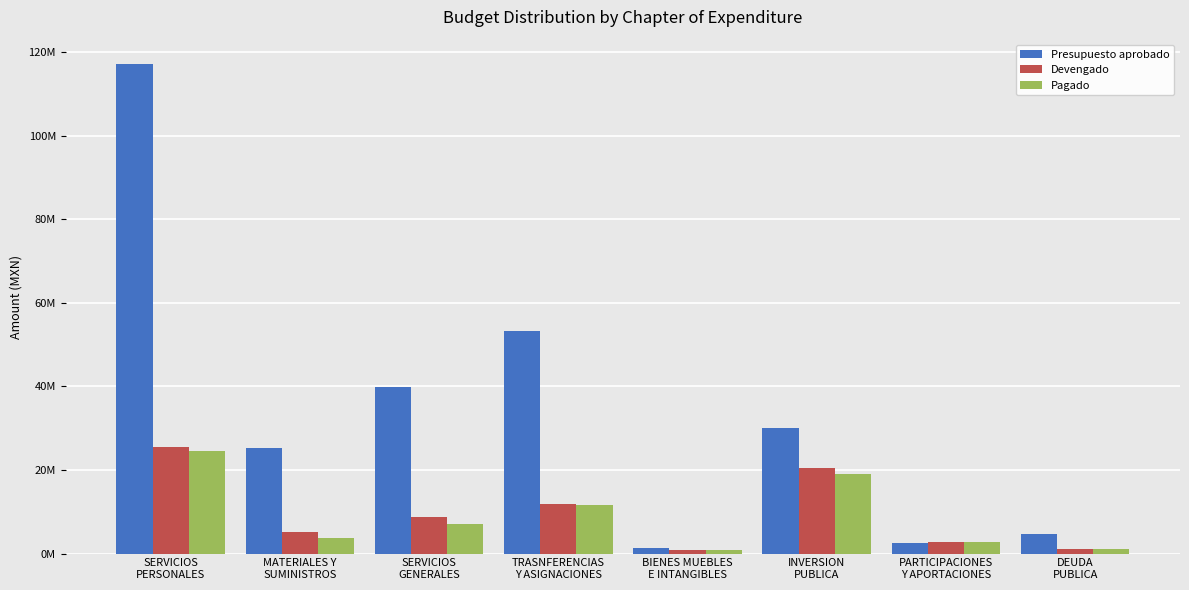

Reading left to right, transcribe all the data shown in this chart.

Presupuesto aprobado: 117180537.0	25349025.0	39917281.0	53387722.0	1346543.0	30113840.0	2470956.0	4626096.0
Devengado: 25465488.9	5084802.0	8775966.1	11879196.5	887366.4	20373303.0	2683532.8	1140961.4
Pagado: 24668241.4	3671064.8	7021579.8	11657611.3	801567.4	19088110.5	2683532.8	1140961.4